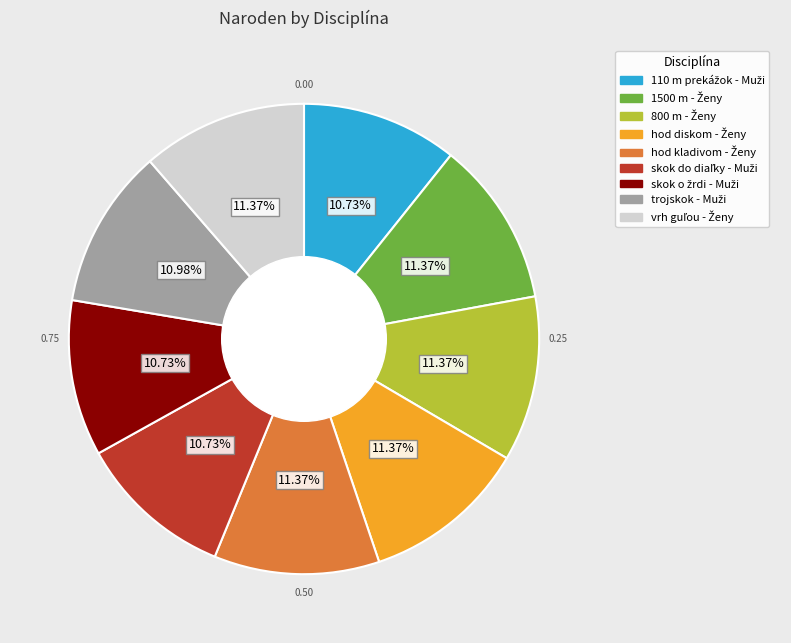

Does any single category account for the majority?

No